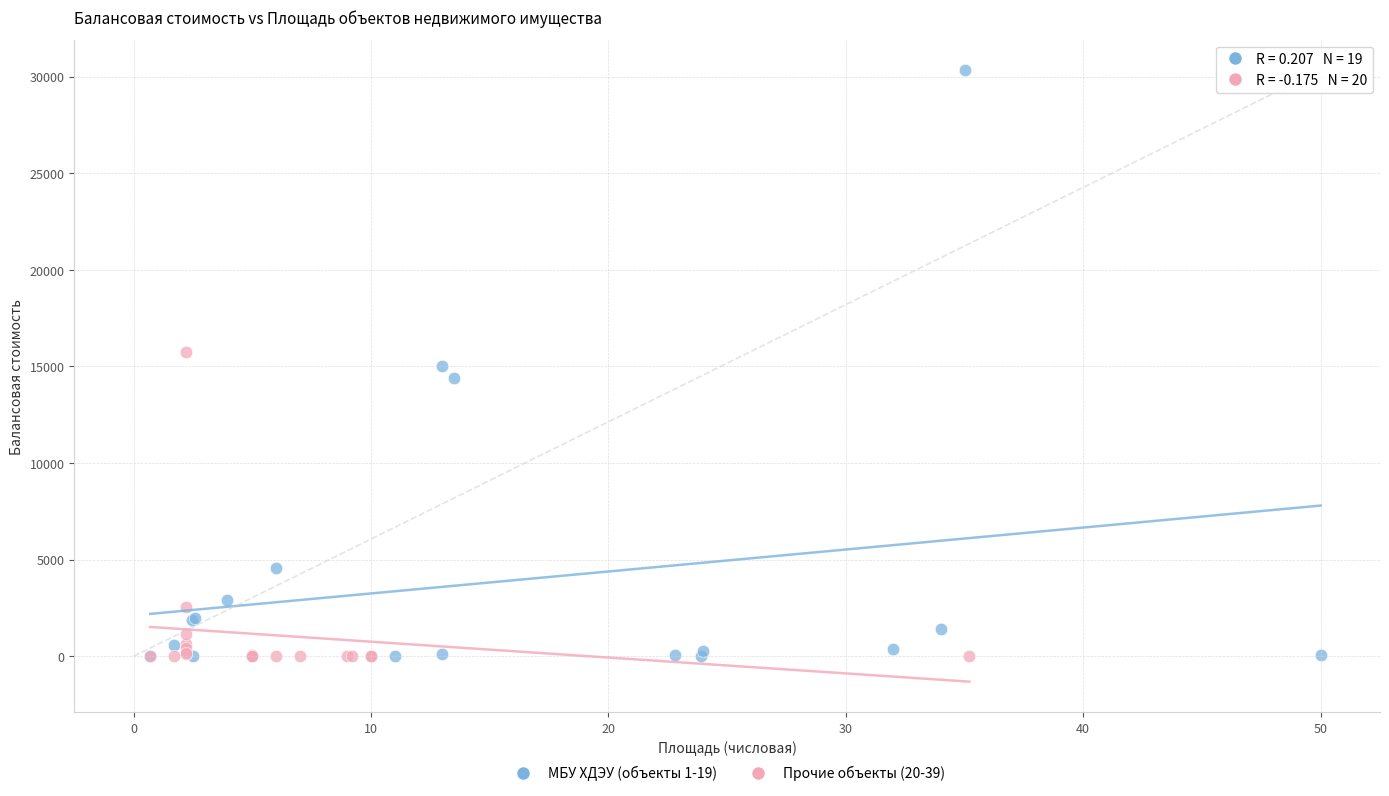

What are all the series names shown in the legend?

МБУ ХДЭУ (объекты 1-19), Прочие объекты (20-39)